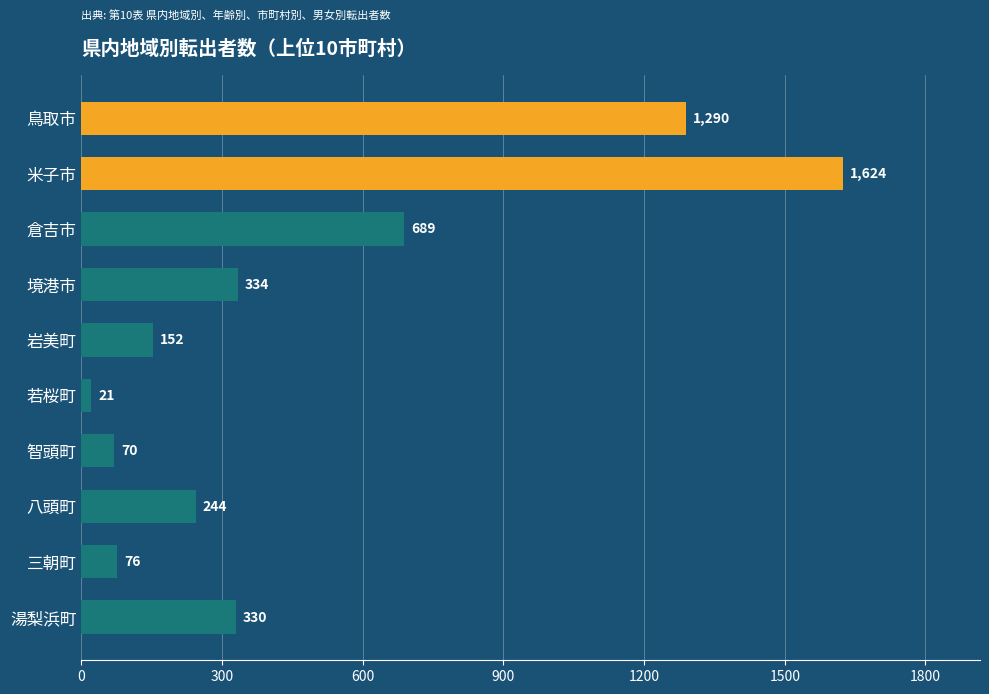

What is the average value?

483